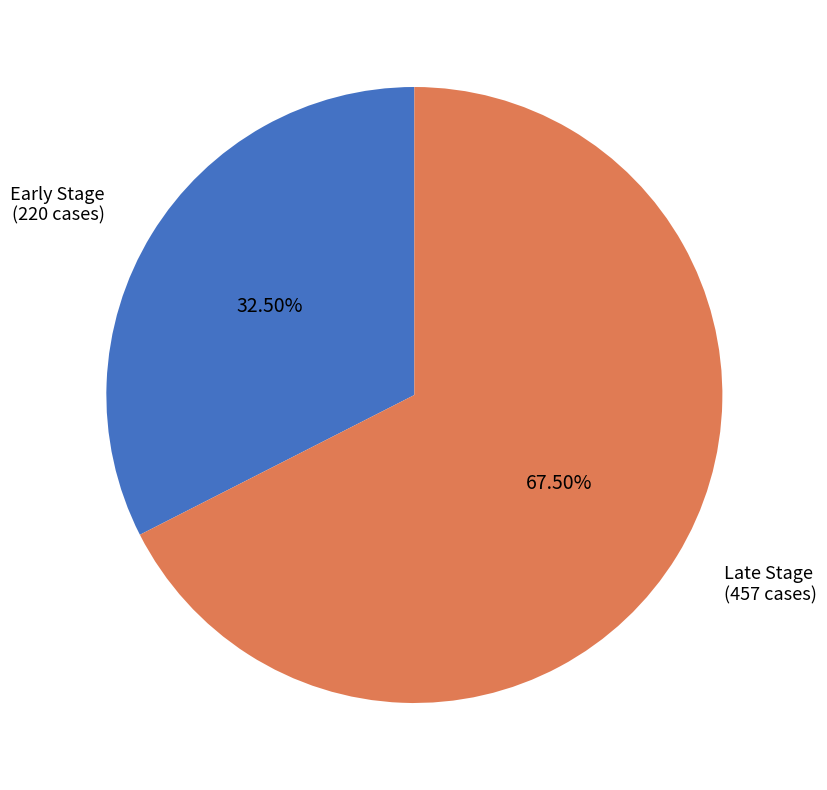

Rank the categories by value from lowest to highest.

Early Stage (220 cases), Late Stage (457 cases)